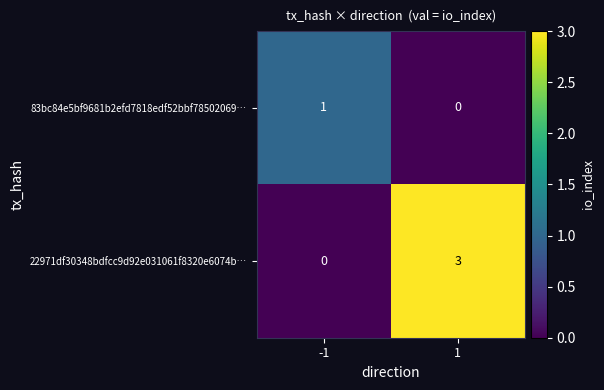

Is the value of 22971df30348bdfcc9d92e031061f8320e6074b… at 1 greater than the value of 83bc84e5bf9681b2efd7818edf52bbf78502069… at 1?

Yes